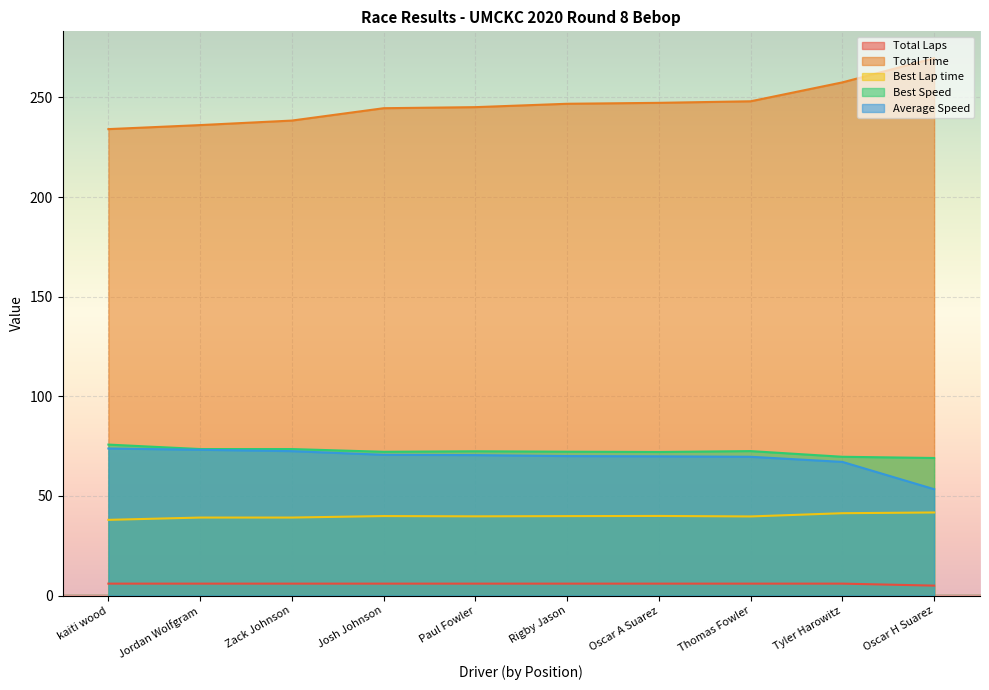

What is the value of the Average Speed point at the 2nd from the left?

73.2